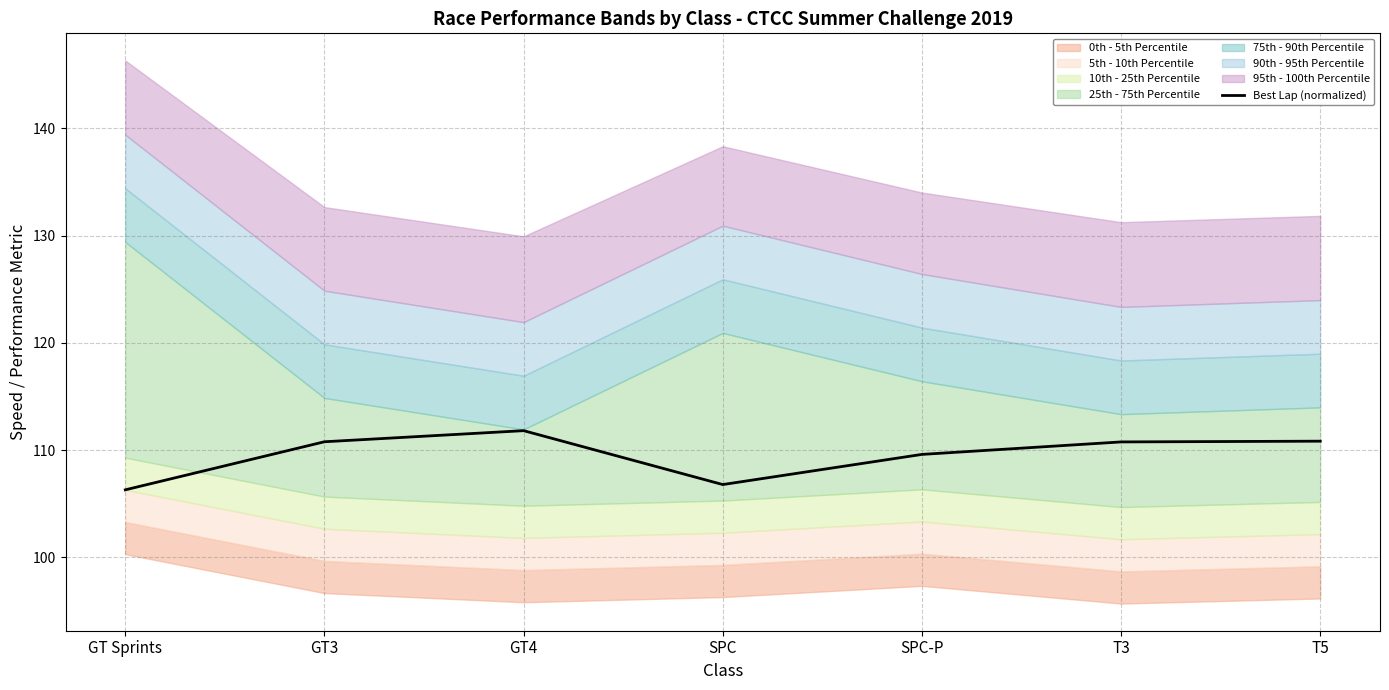

Which label corresponds to the largest value in the chart?

GT4